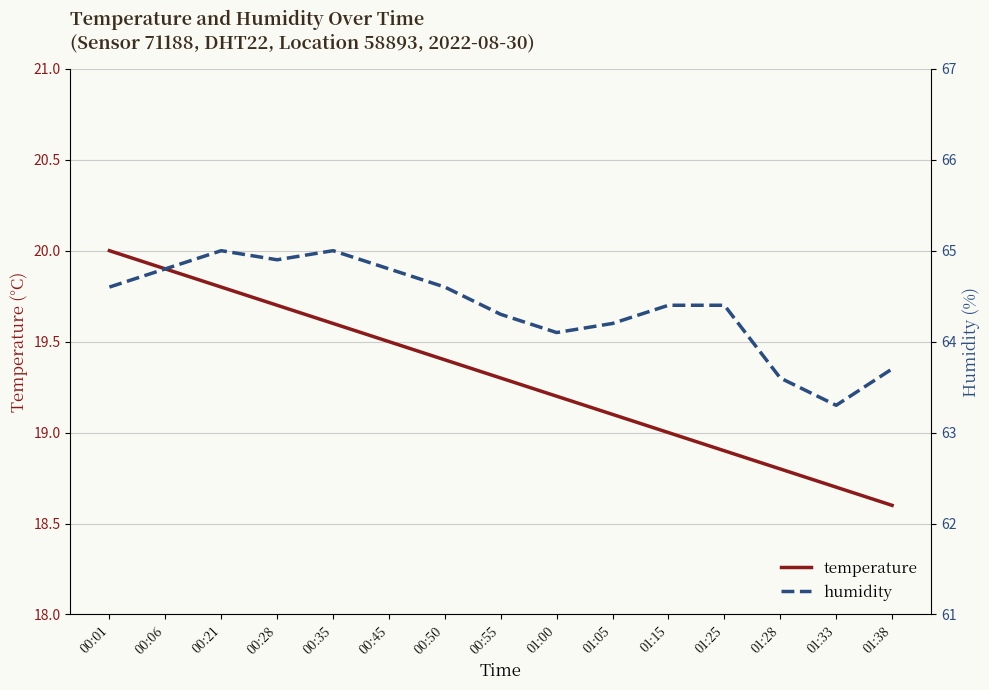

Which series has the largest total across all categories?

humidity